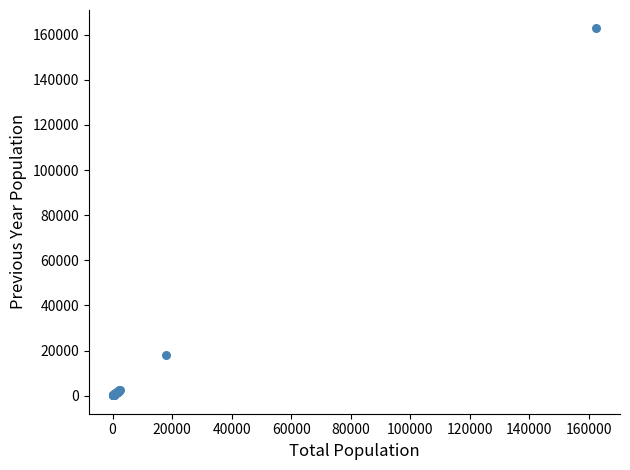

What Y value in the scatter plot is closest to 81462?

18105